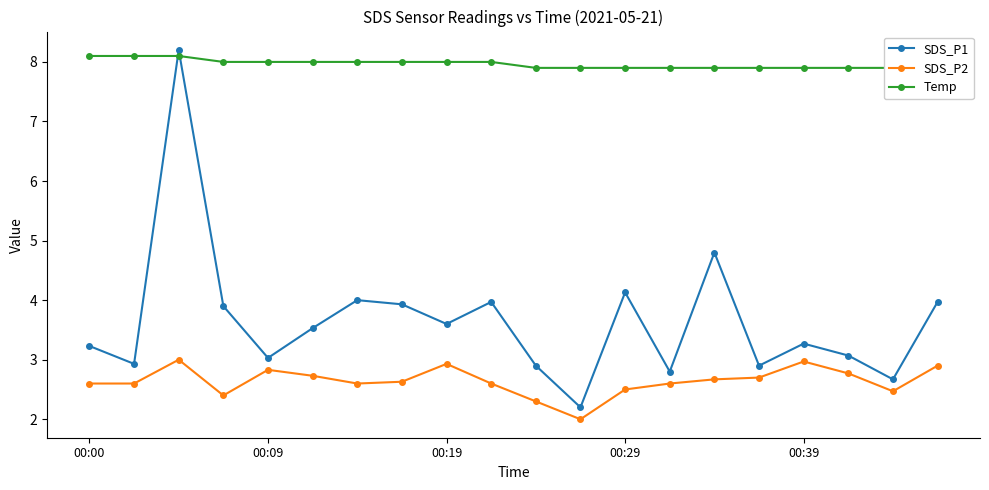

What is the value of the SDS_P1 point at the 6th from the left?

3.5